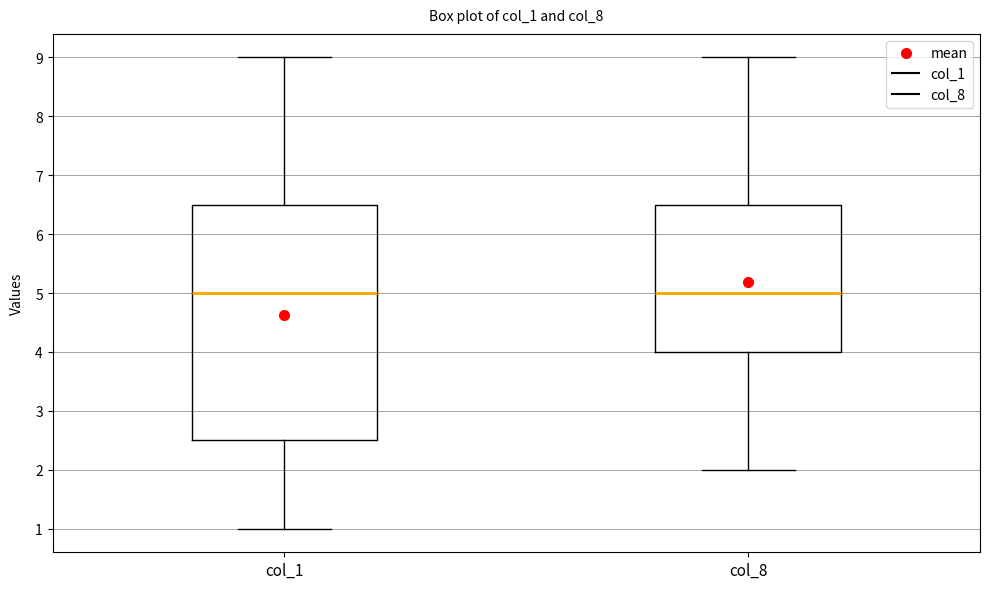

Reading left to right, transcribe this box plot: for each box, give where its median line is, the range the box spans, and where its two whiskers end, as read against the y-axis. The values are not printed on the chart, so give them approximately, as read against the axis.

col_1: median 5.0, box 2.5 to 6.5, whiskers 1.0 to 9.0
col_8: median 5.0, box 4.0 to 6.5, whiskers 2.0 to 9.0